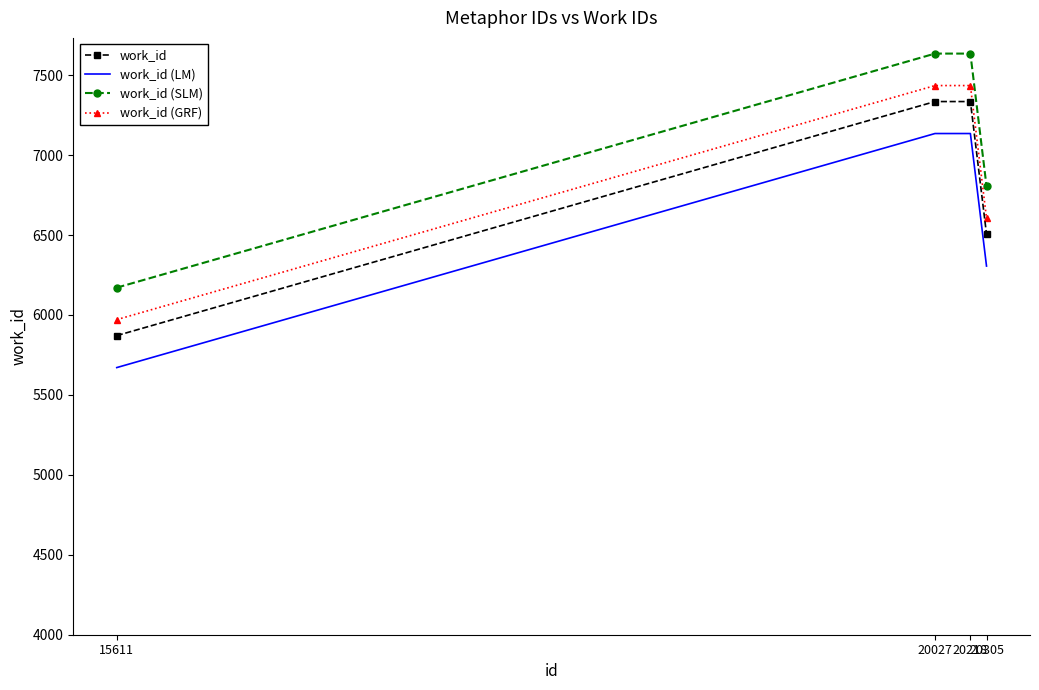

At 20218, list the series in order from largest to smallest.

work_id (SLM), work_id (GRF), work_id, work_id (LM)